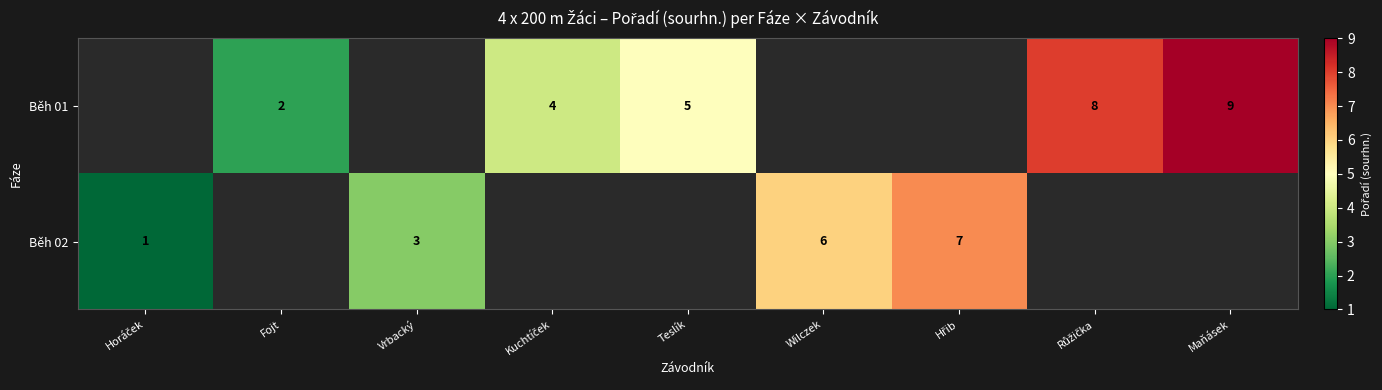

What is the spread (max minus min) of values at Maňásek?

9